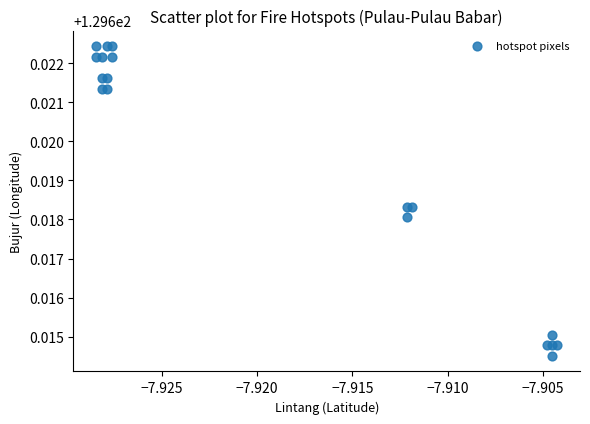

How many points are shown in the scatter plot?

18